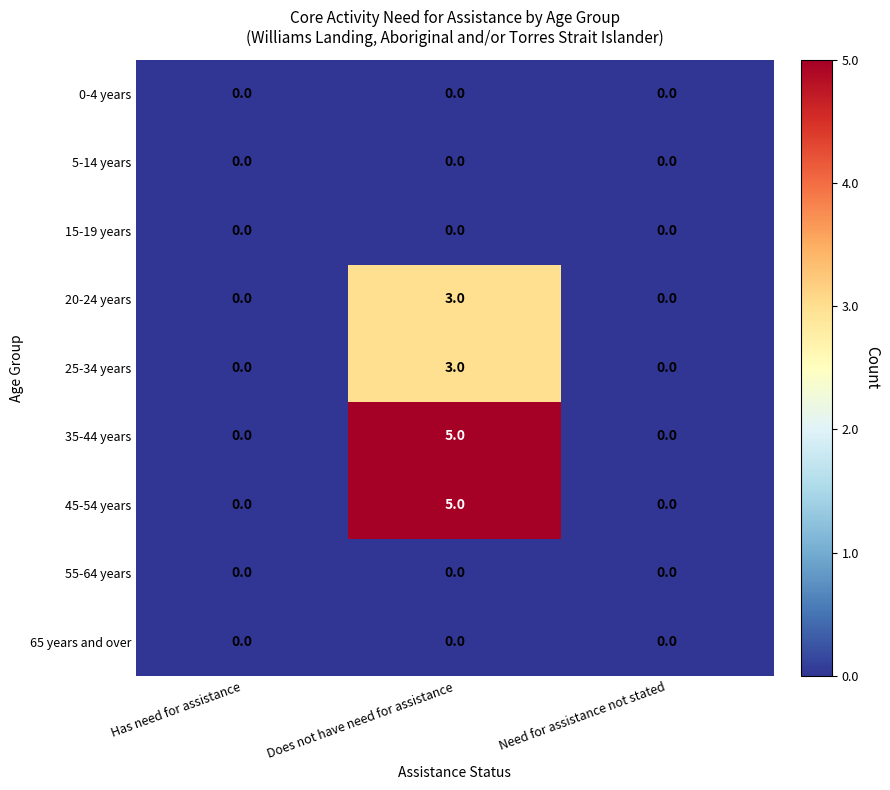

How many 45-54 years values are between 0 and 5?

3